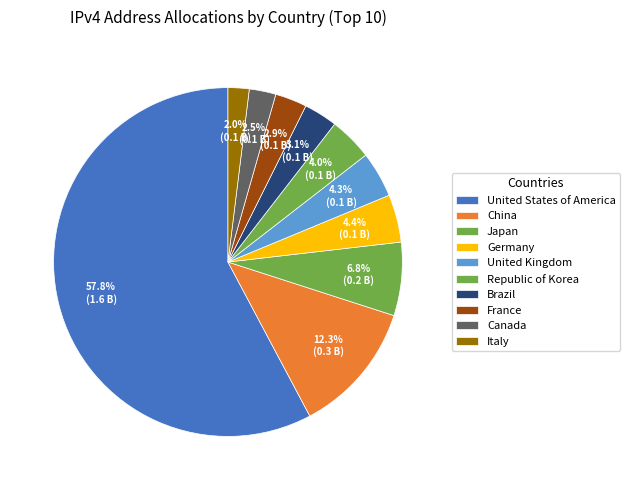

Combined, what portion of the pie is United States of America and Canada?

60.2%